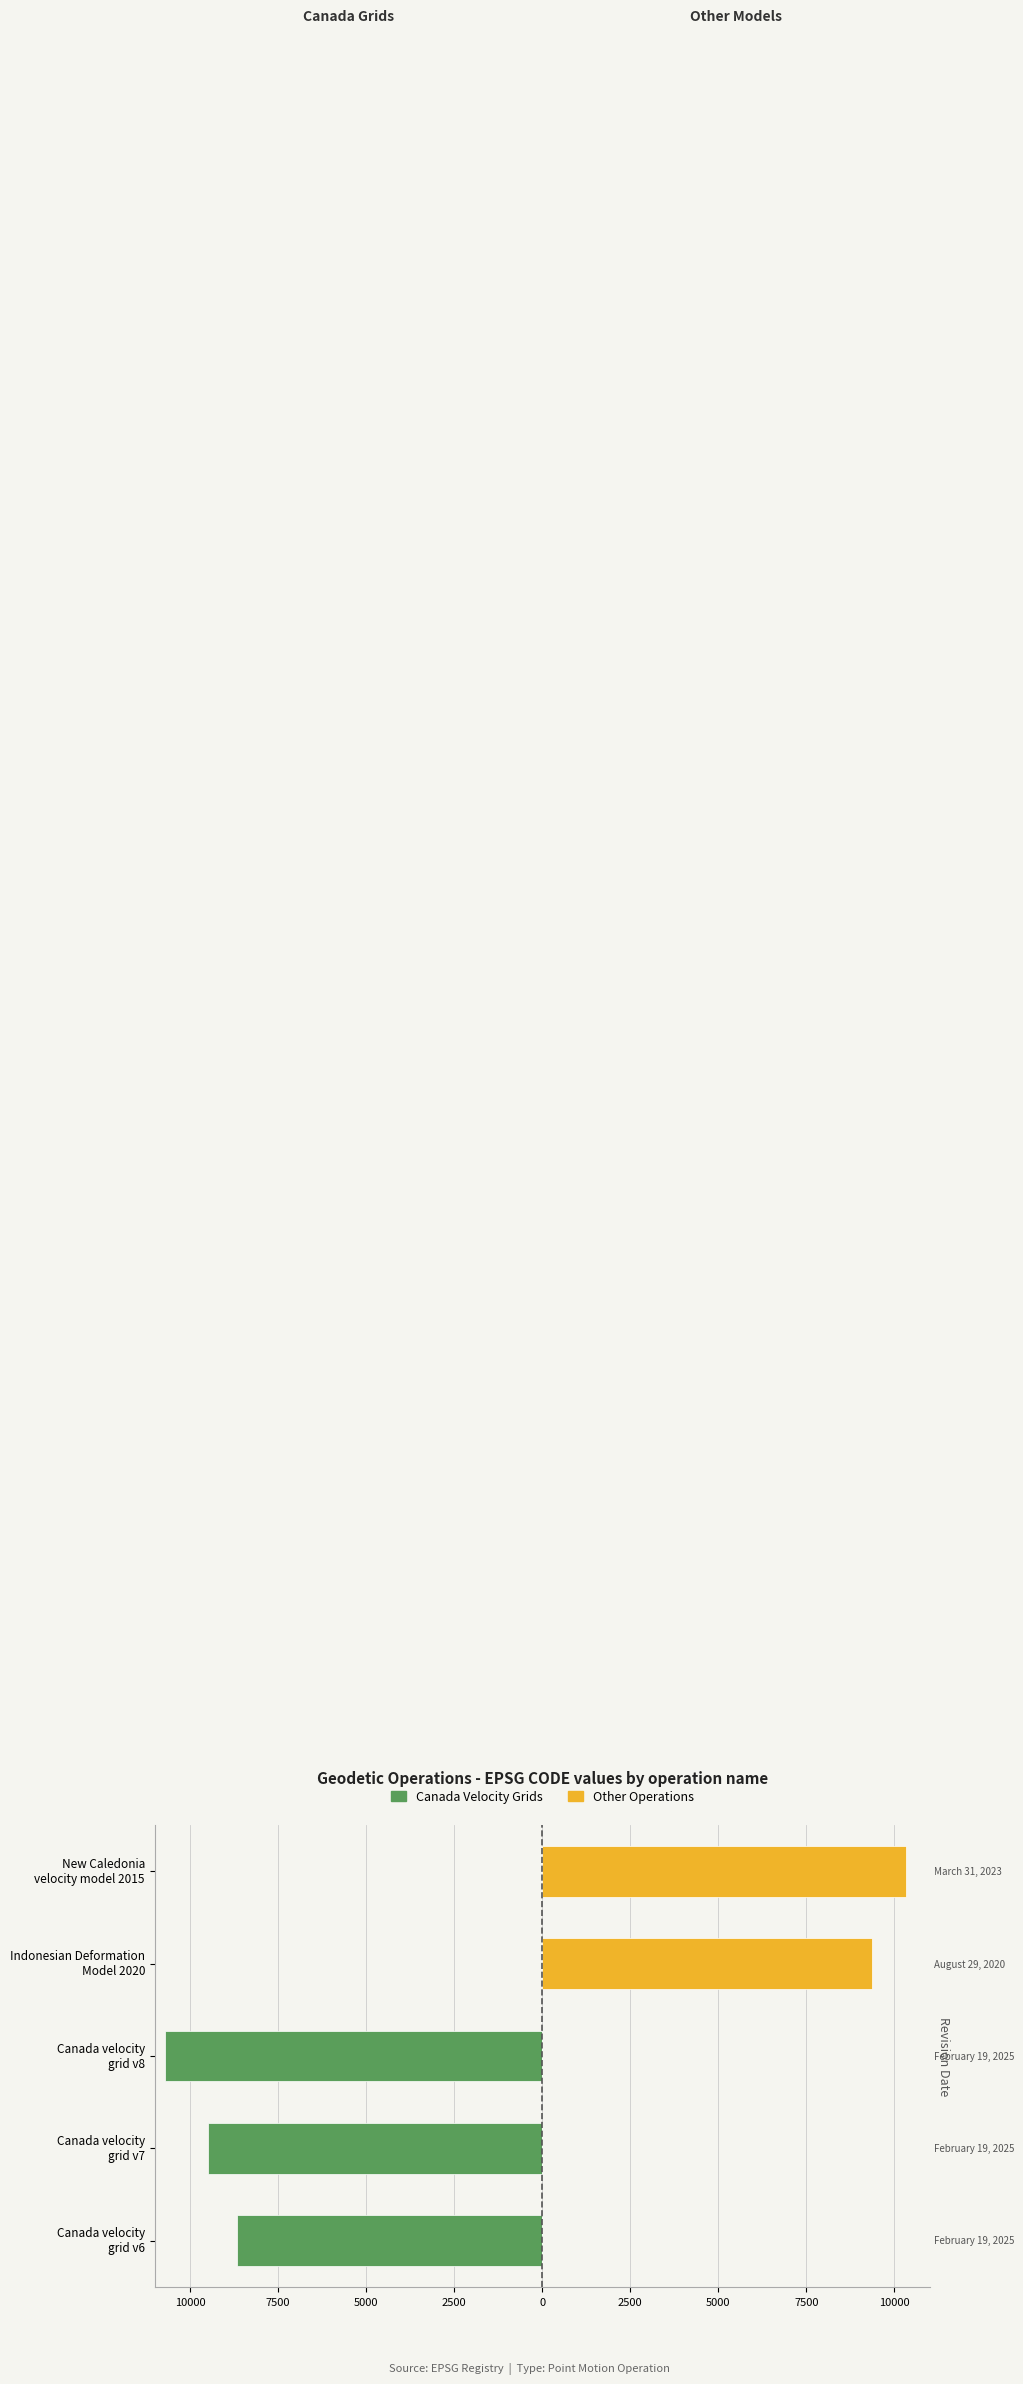

How many data points in Other Operations are above 0?

2